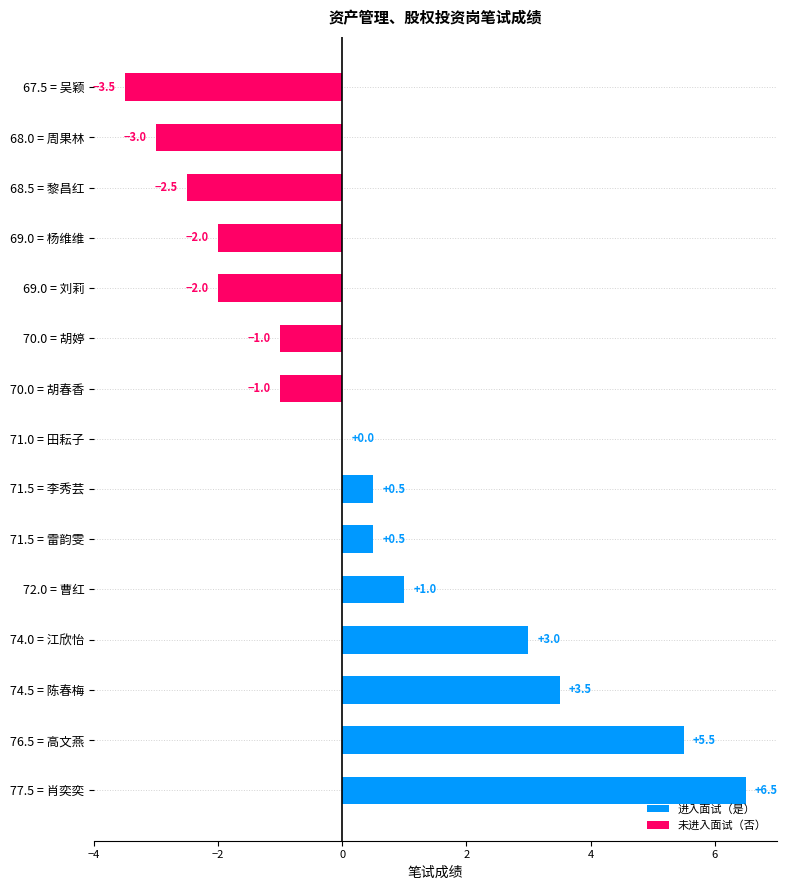

Which label corresponds to the largest value in the chart?

肖奕奕